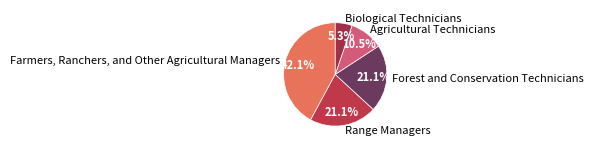

To the nearest percent, what is the difference between the largest and smallest slice percentages?

37%